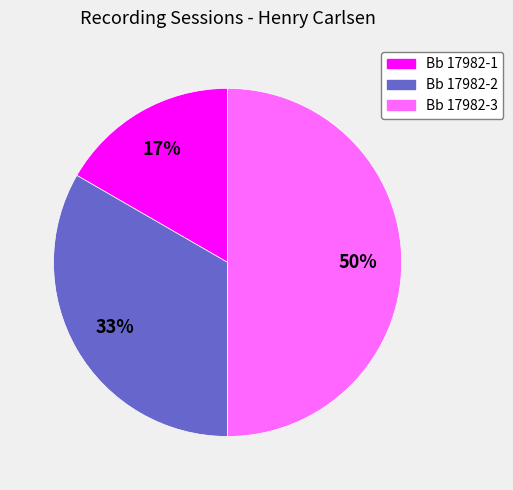

Rank the categories by value from lowest to highest.

Bb 17982-1, Bb 17982-2, Bb 17982-3